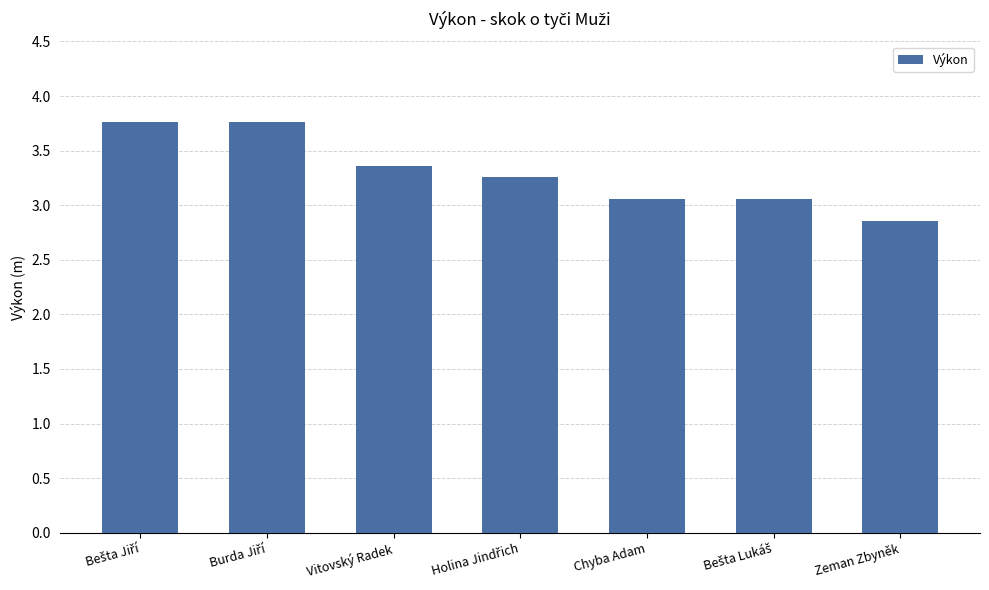

Reading left to right, list all the values displayed in this chart.

3.8	3.8	3.4	3.3	3.1	3.1	2.9